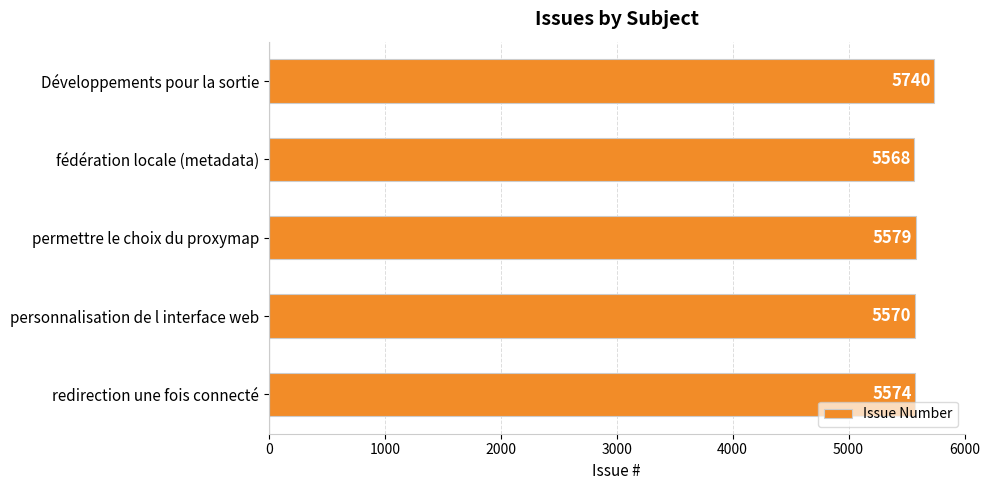

Rank the categories by value from highest to lowest.

Développements pour la sortie, permettre le choix du proxymap, redirection une fois connecté, personnalisation de l interface web, fédération locale (metadata)